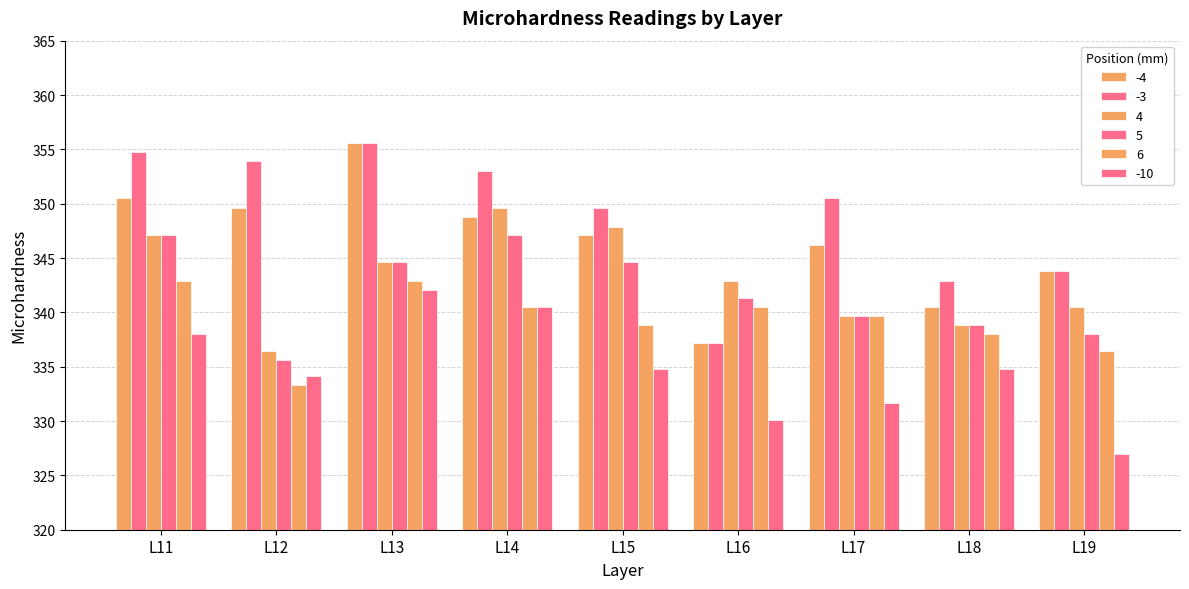

Which series has the largest total across all categories?

-3